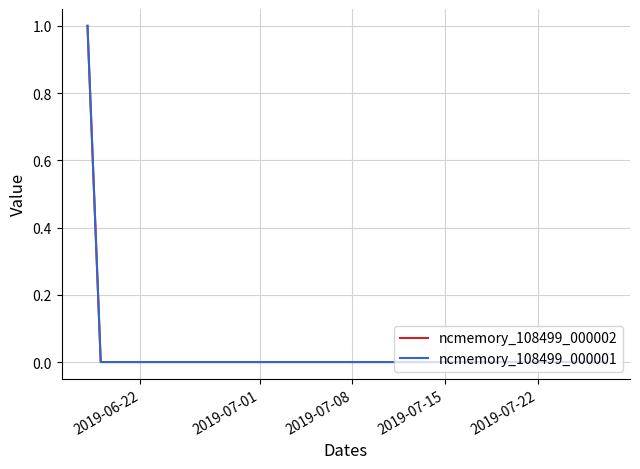

Does the chart have visible grid lines?

Yes